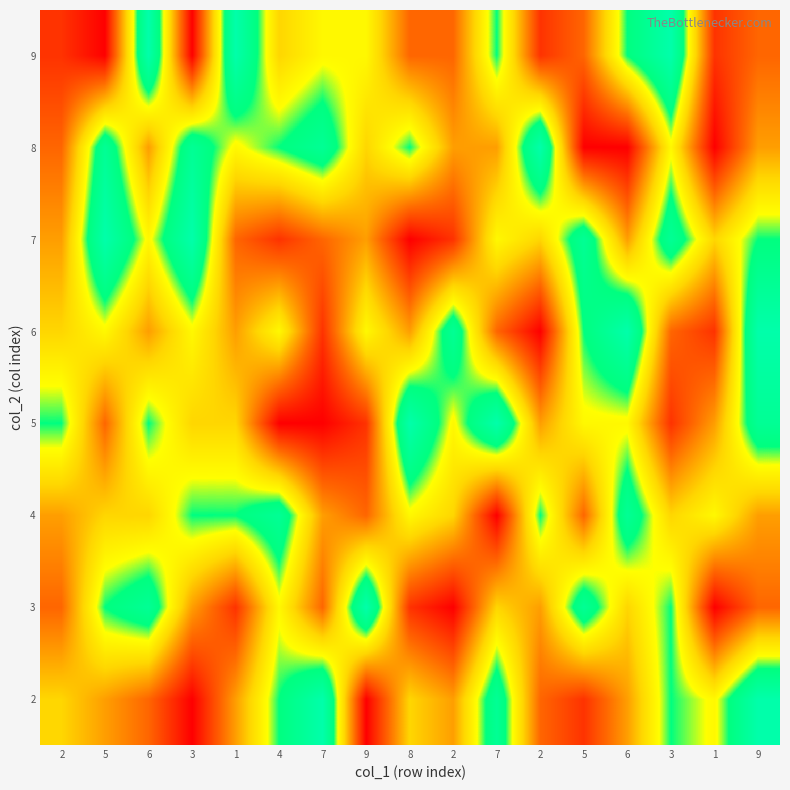

Which series has the largest total across all categories?

4